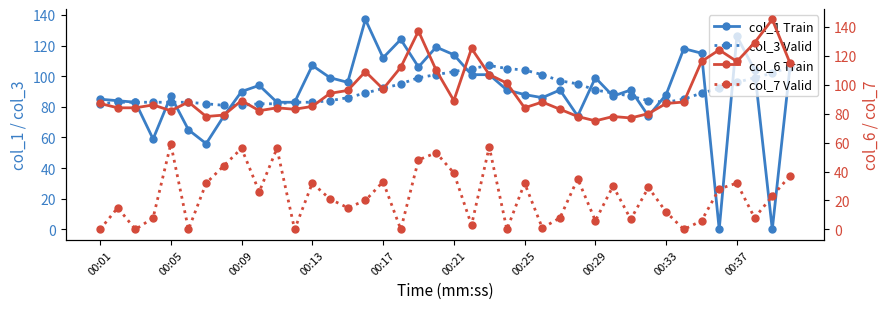

Which series ends up on top after the final intersection of col_1 (Train) and col_6 (Train)?

col_6 (Train)